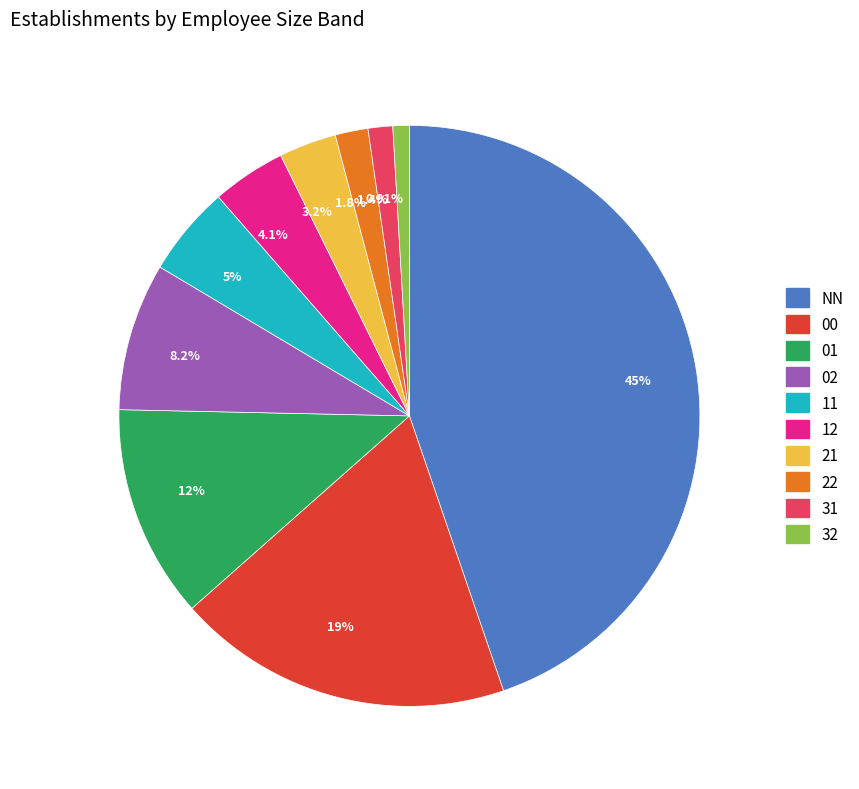

How many segments does this pie chart have?

10